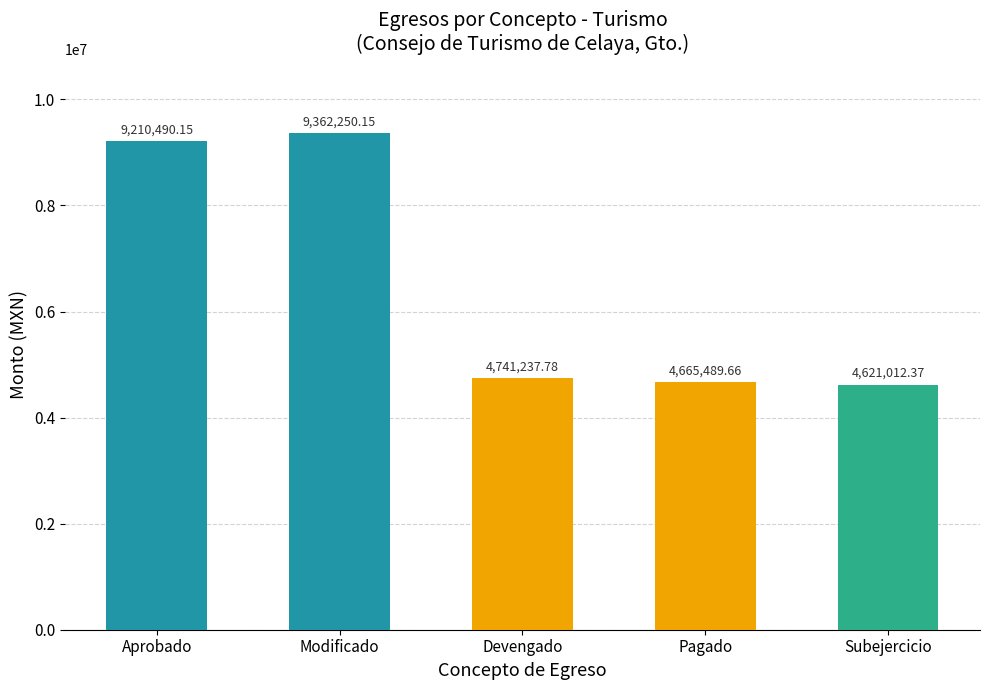

What is the change in value from Aprobado to Modificado?

+151760.0